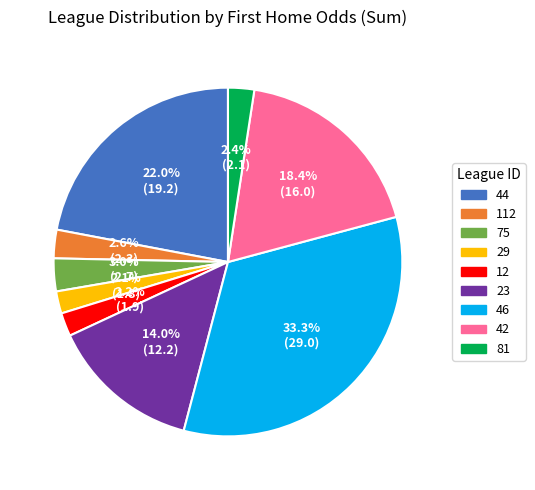

What portion of the pie excludes 23?

86.0%